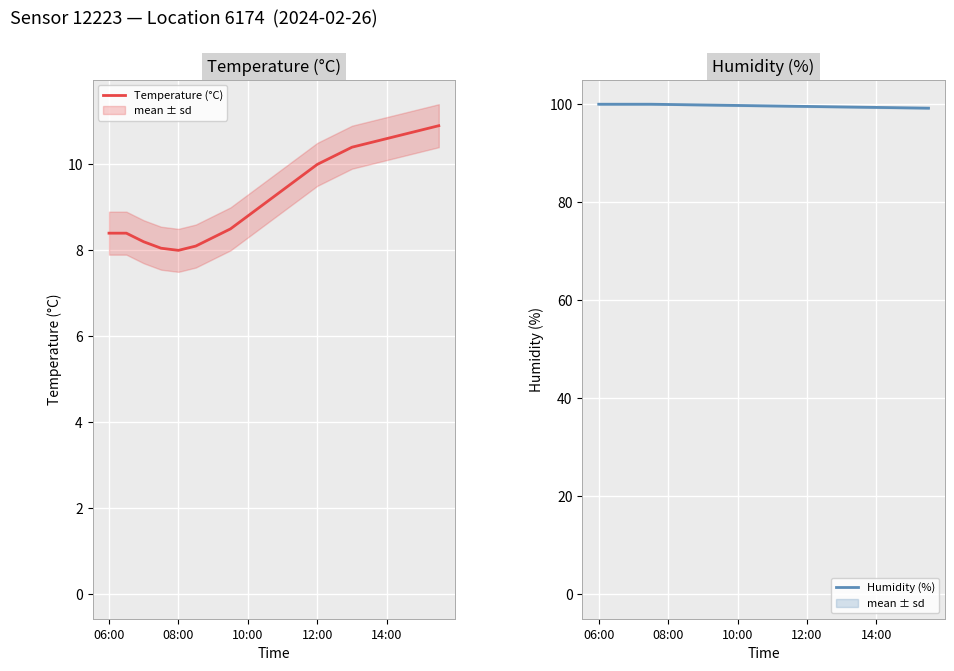

What is the label of the 12th point from the right?

10:00